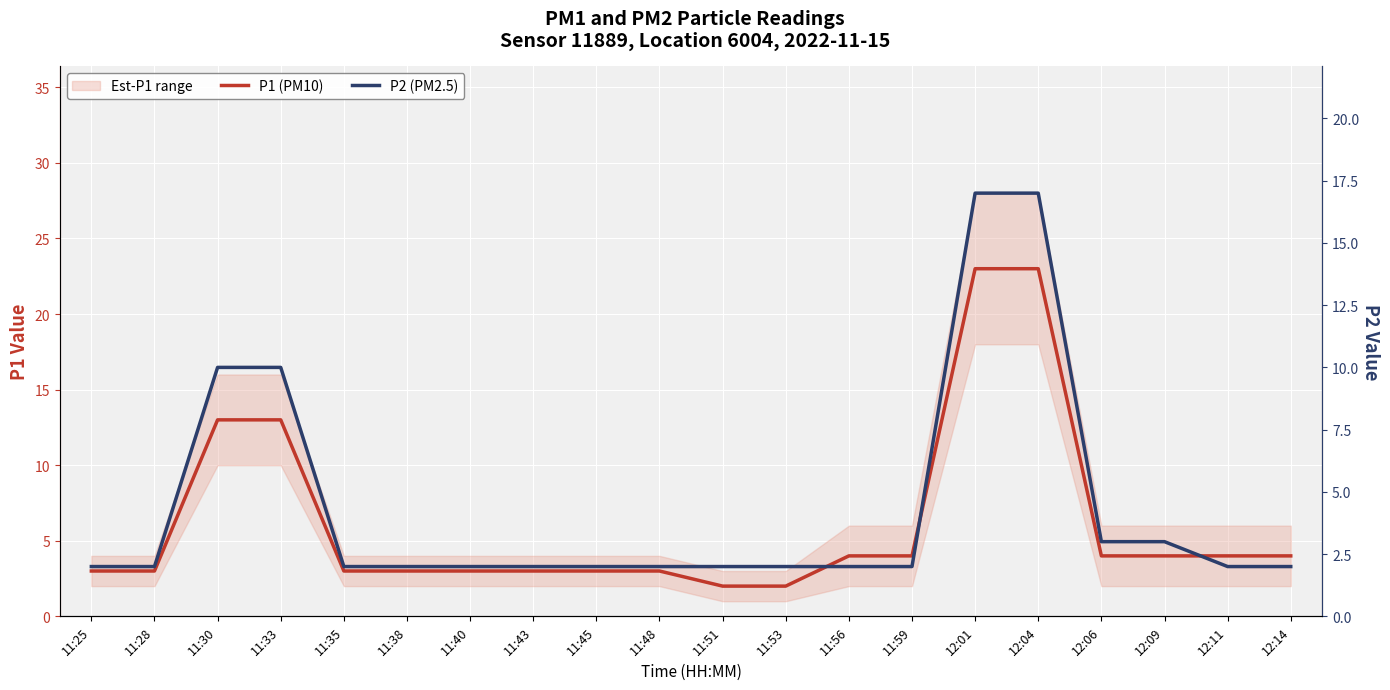

What is the difference between the highest and lowest values at 12:01?

6